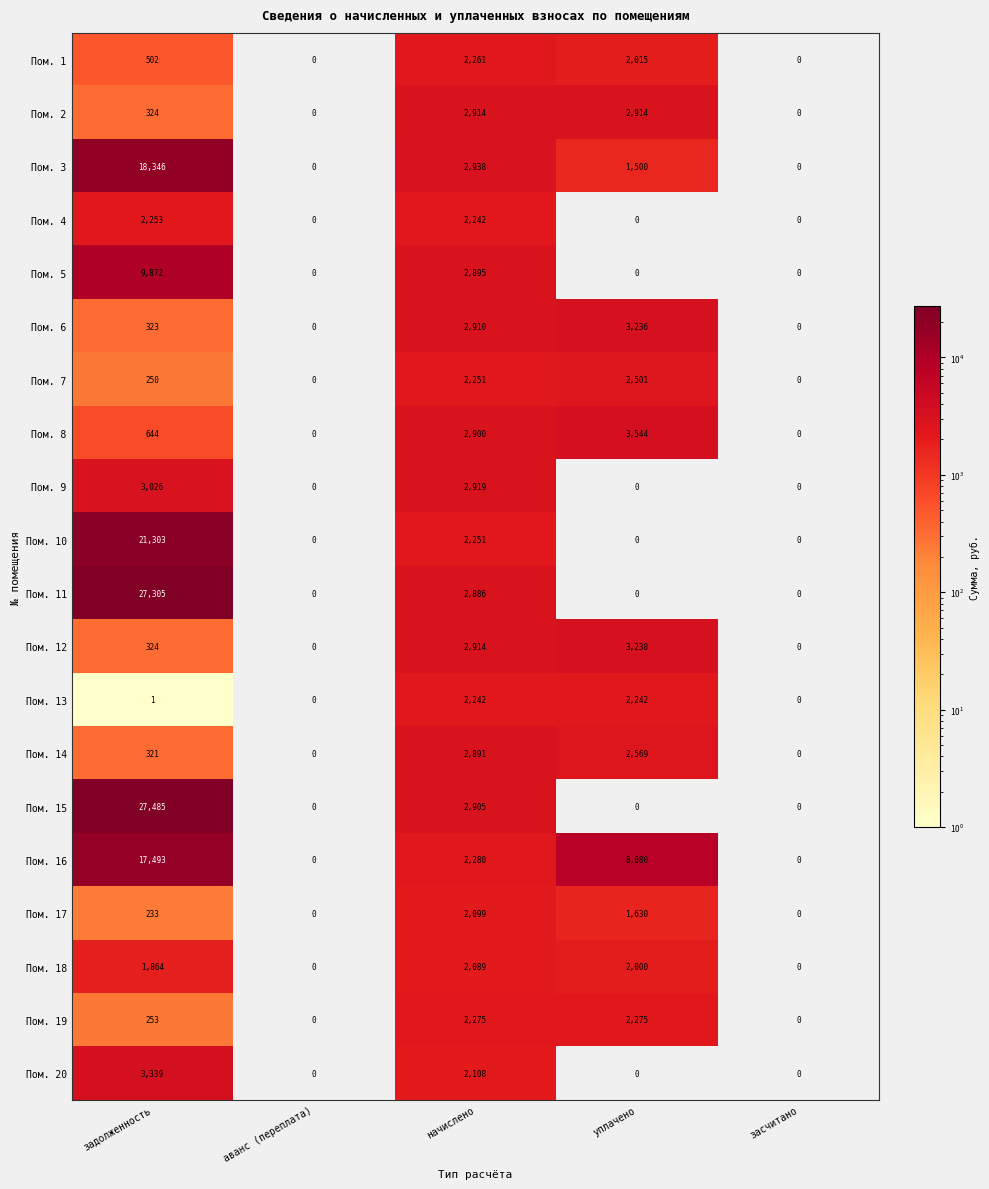

True or false: Пом. 1 has a value of 463 at уплачено.

False